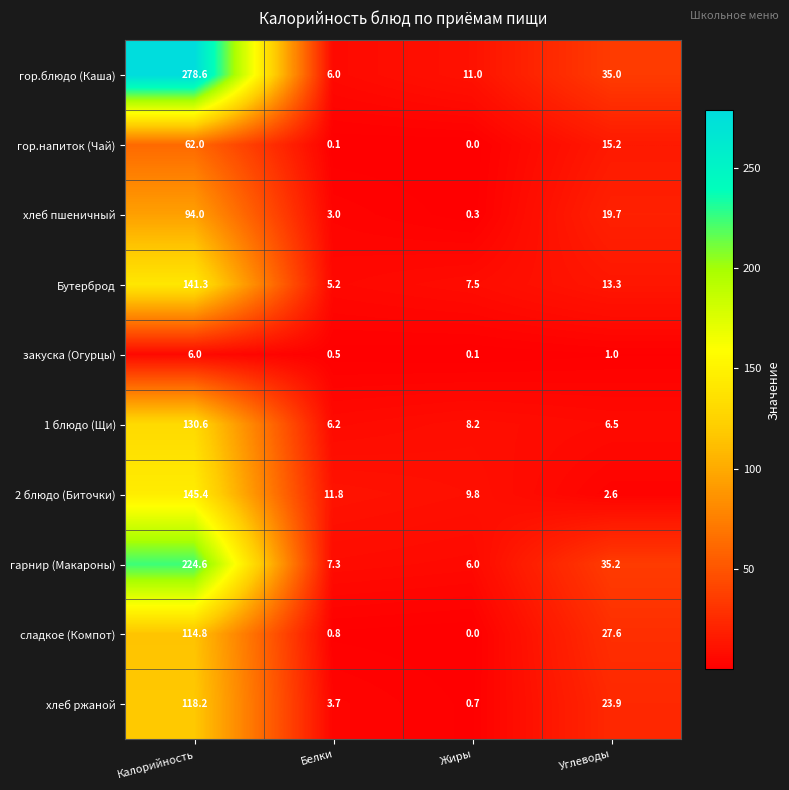

Which series has the largest range (max minus min)?

гор.блюдо (Каша)